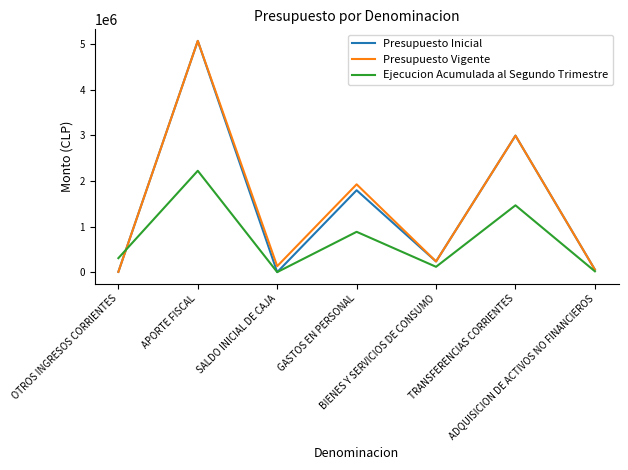

Where does the Presupuesto Vigente series first go above 233885?

APORTE FISCAL